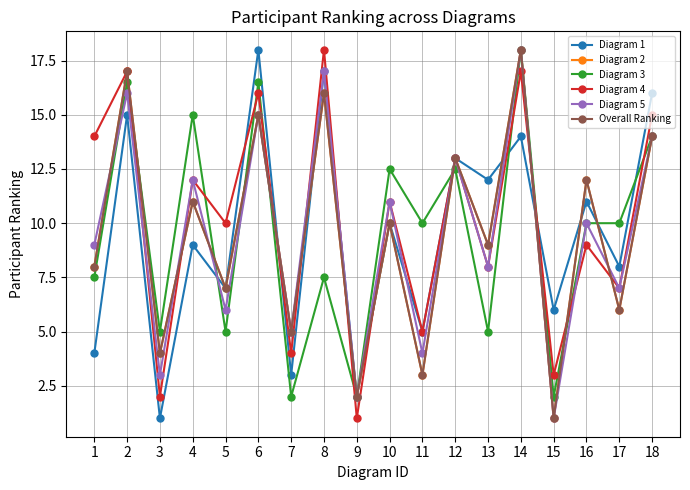

What is the total value across all series at 18?

87.0